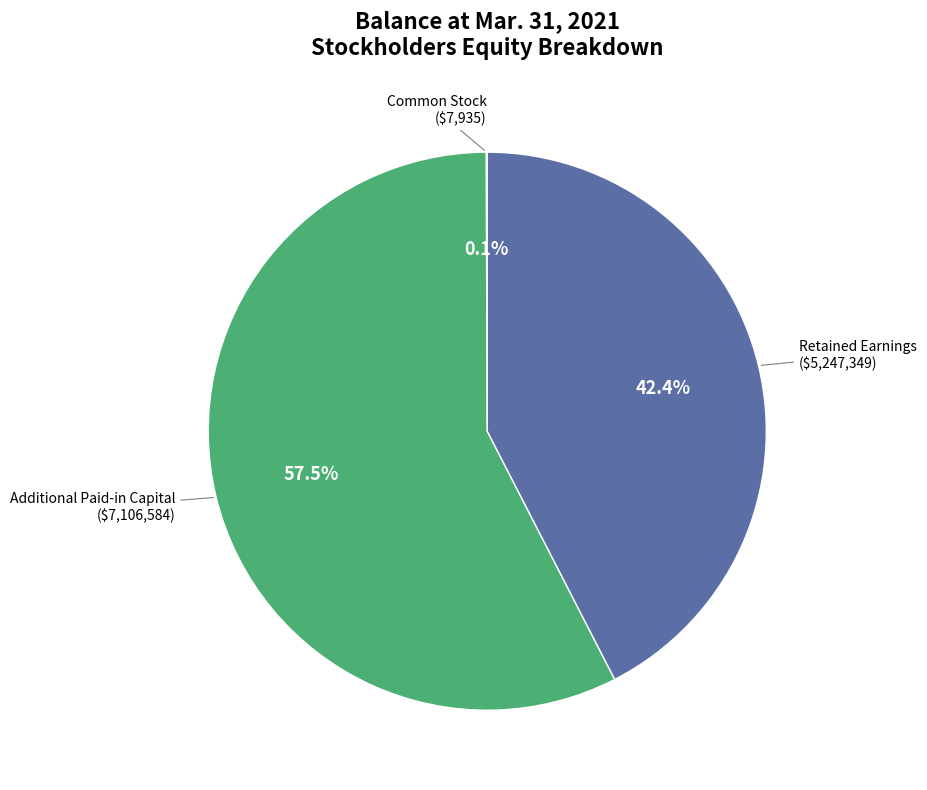

Is there any slice that represents more than half of the pie?

Yes